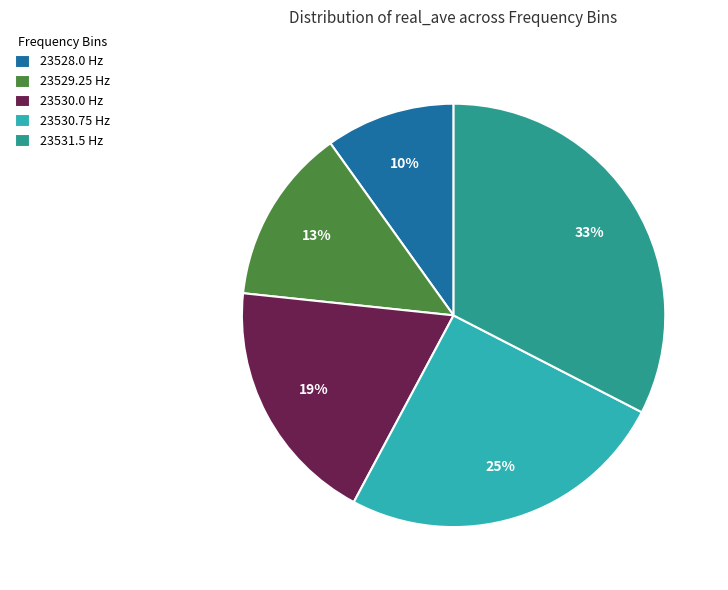

To the nearest percent, what is the difference between the largest and smallest slice percentages?

23%